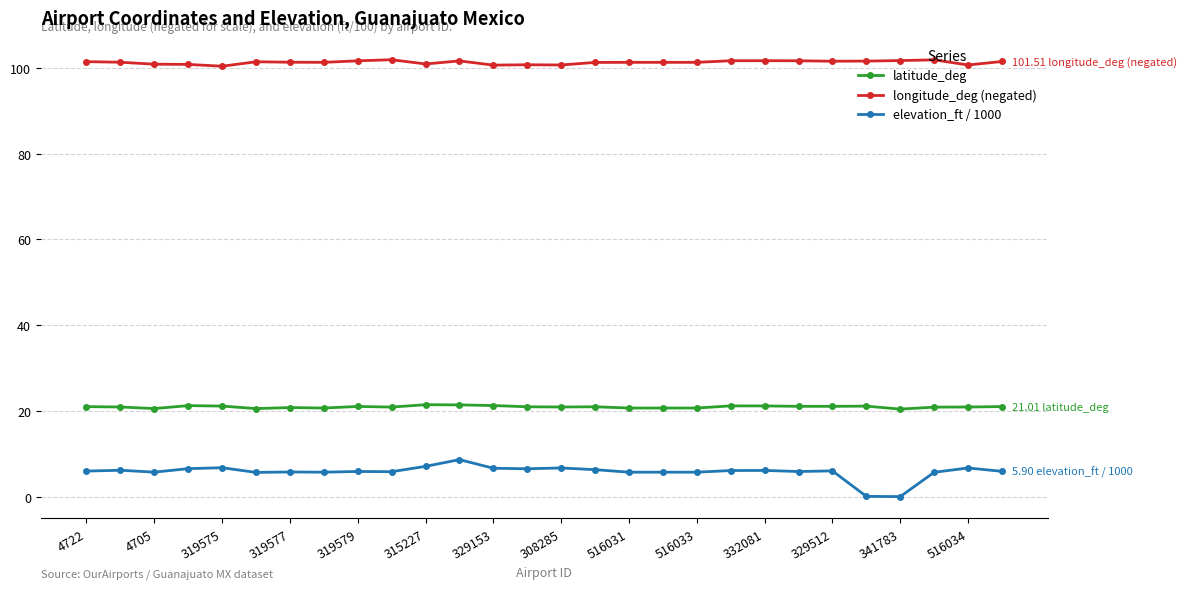

What is the value of the latitude_deg point at the 12th from the left?

21.4